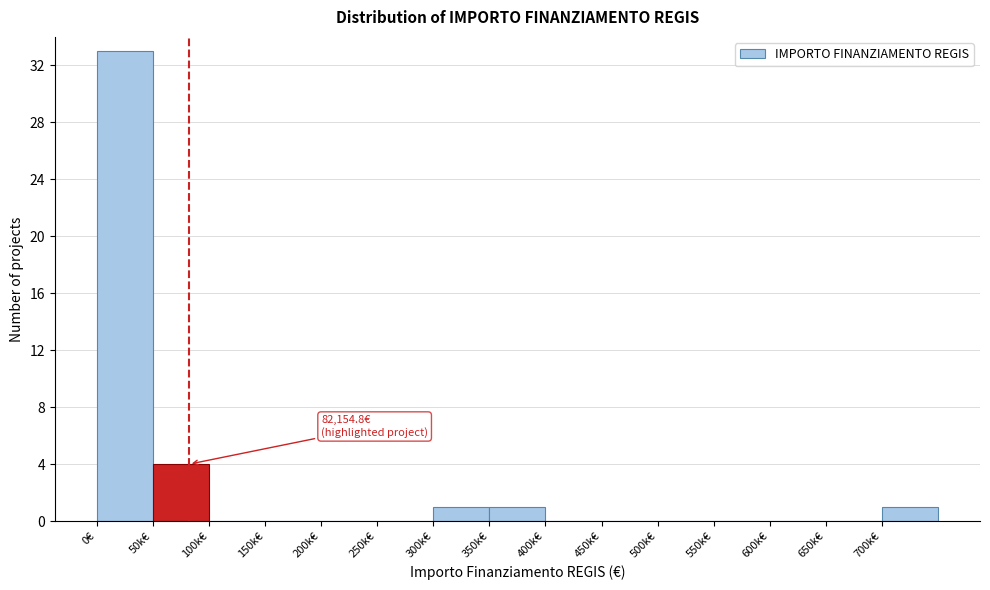

Reading right to left, transcribe all the data shown in this chart.

700k€=1	650k€=0	600k€=0	550k€=0	500k€=0	450k€=0	400k€=0	350k€=1	300k€=1	250k€=0	200k€=0	150k€=0	100k€=0	50k€=4	0€=33